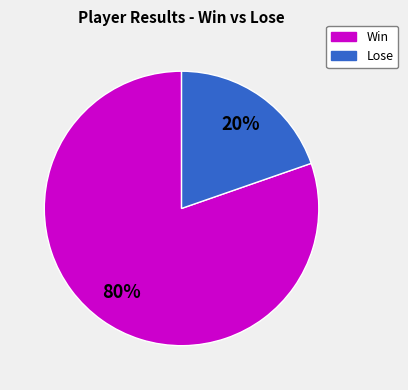

Is there any slice that represents more than half of the pie?

Yes